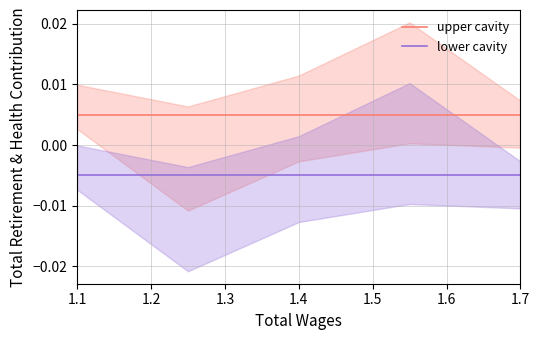

What are all the series names shown in the legend?

upper cavity, lower cavity